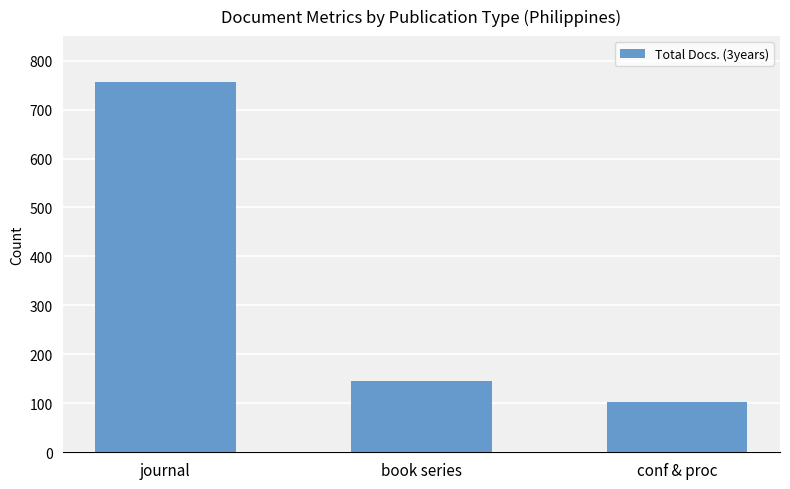

What is the greatest value displayed?

756